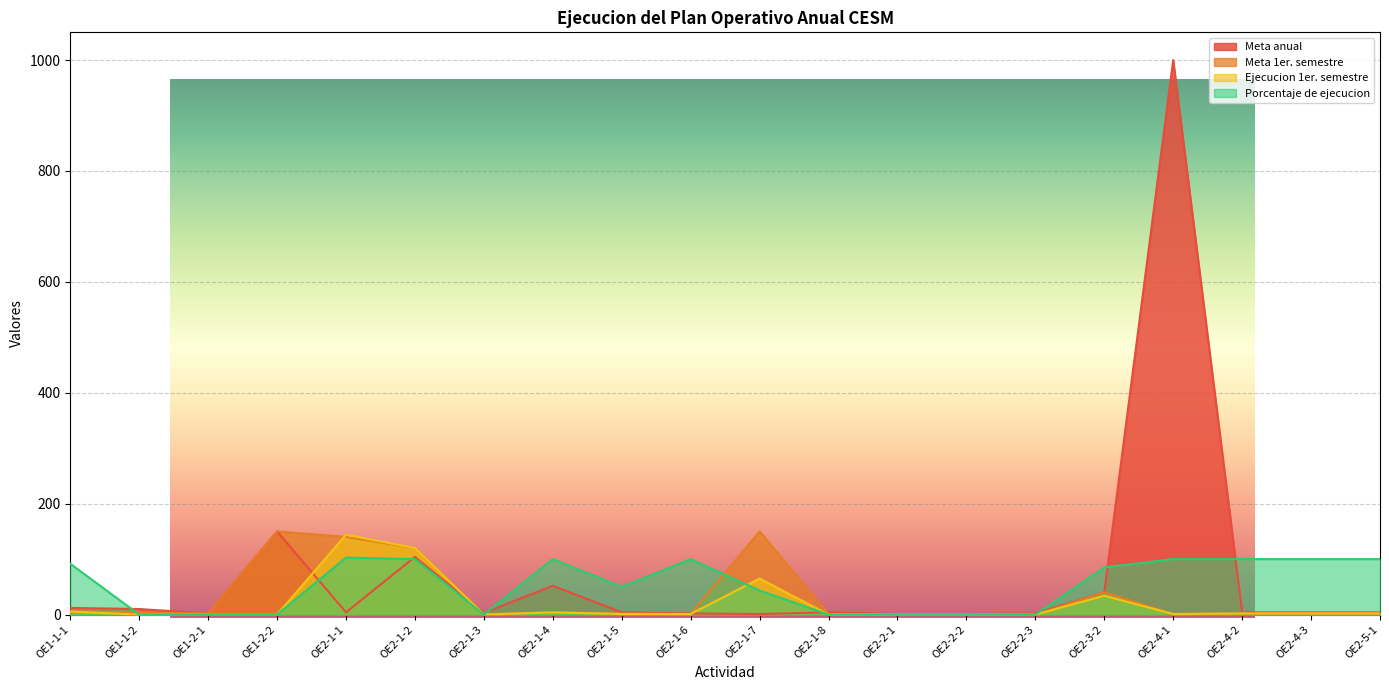

What is the difference between the highest and lowest values at OE2-2-1?

1.0